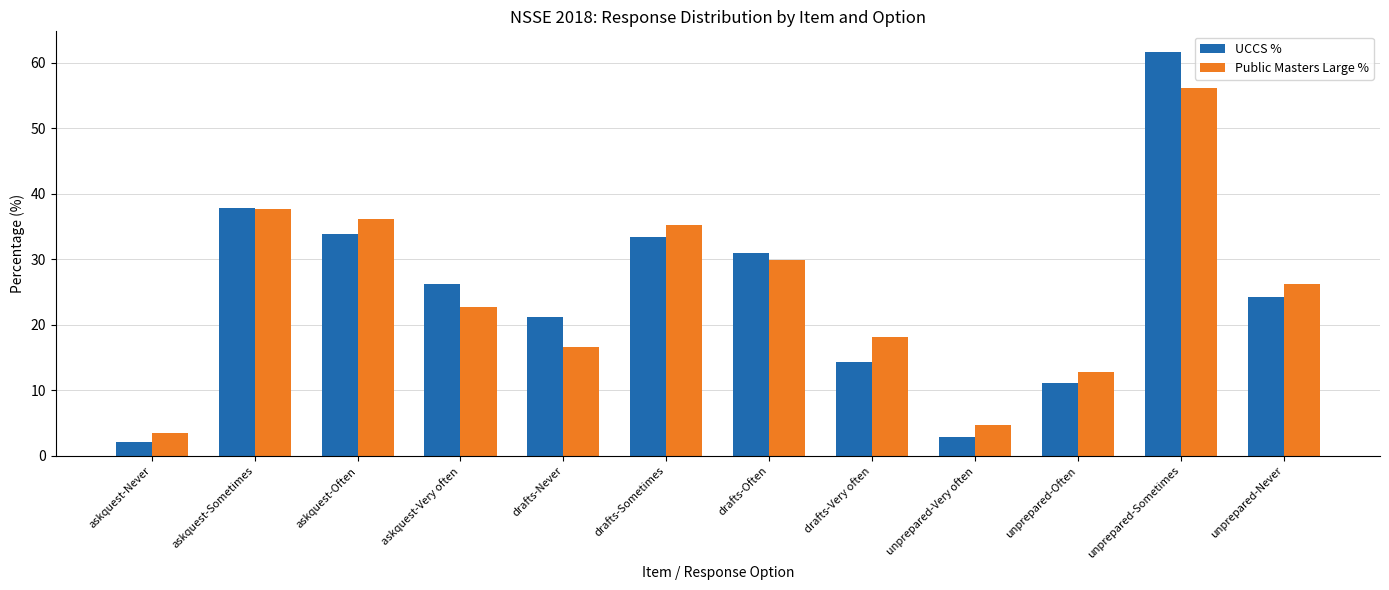

What is the approximate value of UCCS % at drafts-Sometimes?

33.4